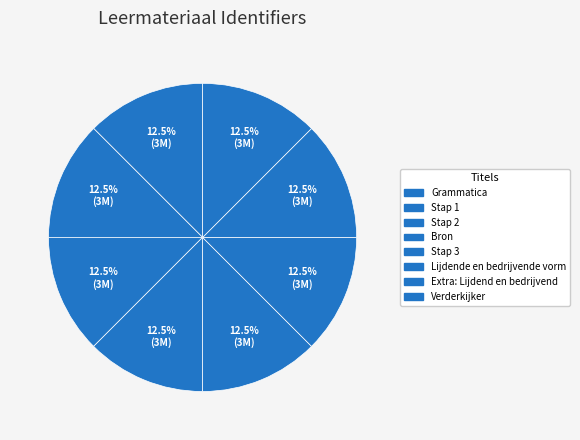

Is there any slice that represents more than half of the pie?

No